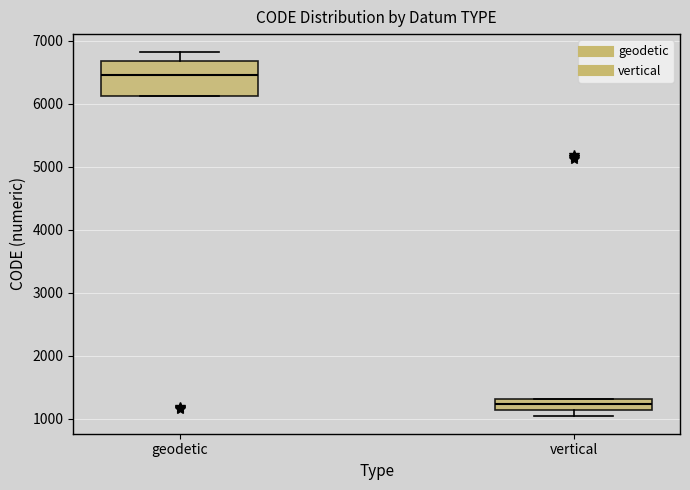

Reading left to right, transcribe this box plot: for each box, give where its median line is, the range the box spans, and where its two whiskers end, as read against the y-axis. The values are not printed on the chart, so give them approximately, as read against the axis.

geodetic: median 6500, box 6100 to 6700, whiskers 6100 to 6800
vertical: median 1200, box 1100 to 1300, whiskers 1100 (below the box's lower edge) to 1300